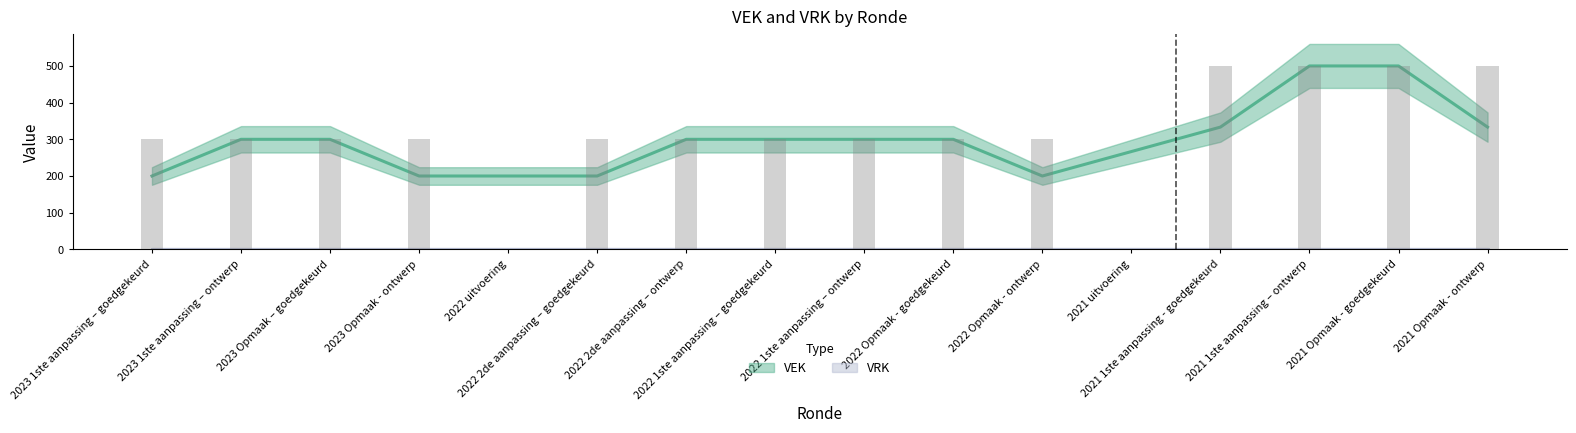

Are the bars horizontal?

No